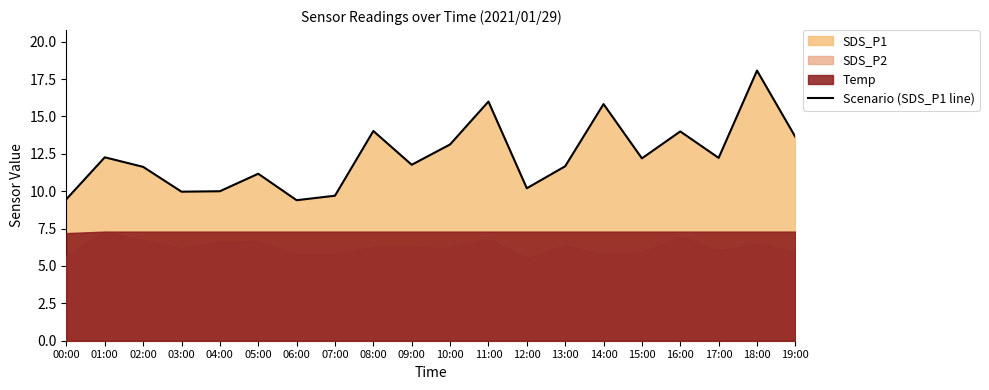

Count the number of categories in the chart.

20